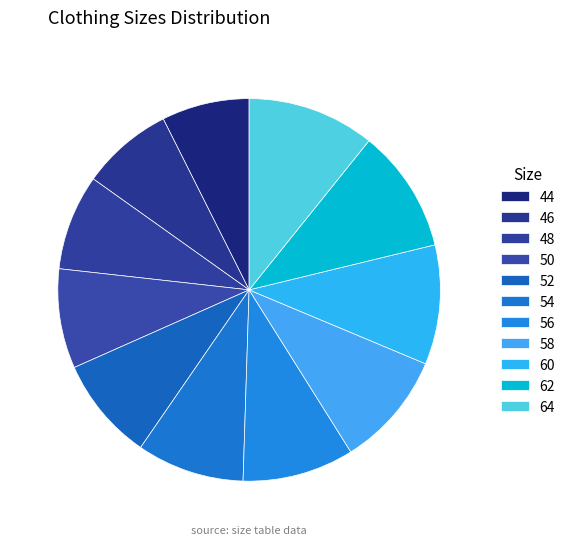

How many segments does this pie chart have?

11